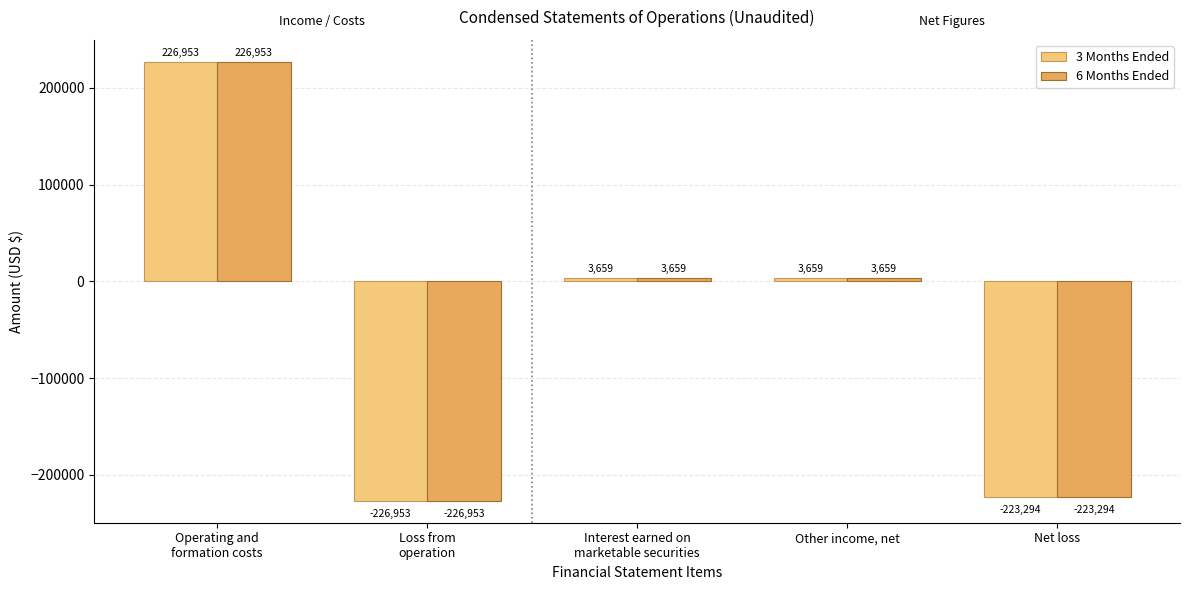

True or false: 3 Months Ended has a value of -93829 at Net loss.

False